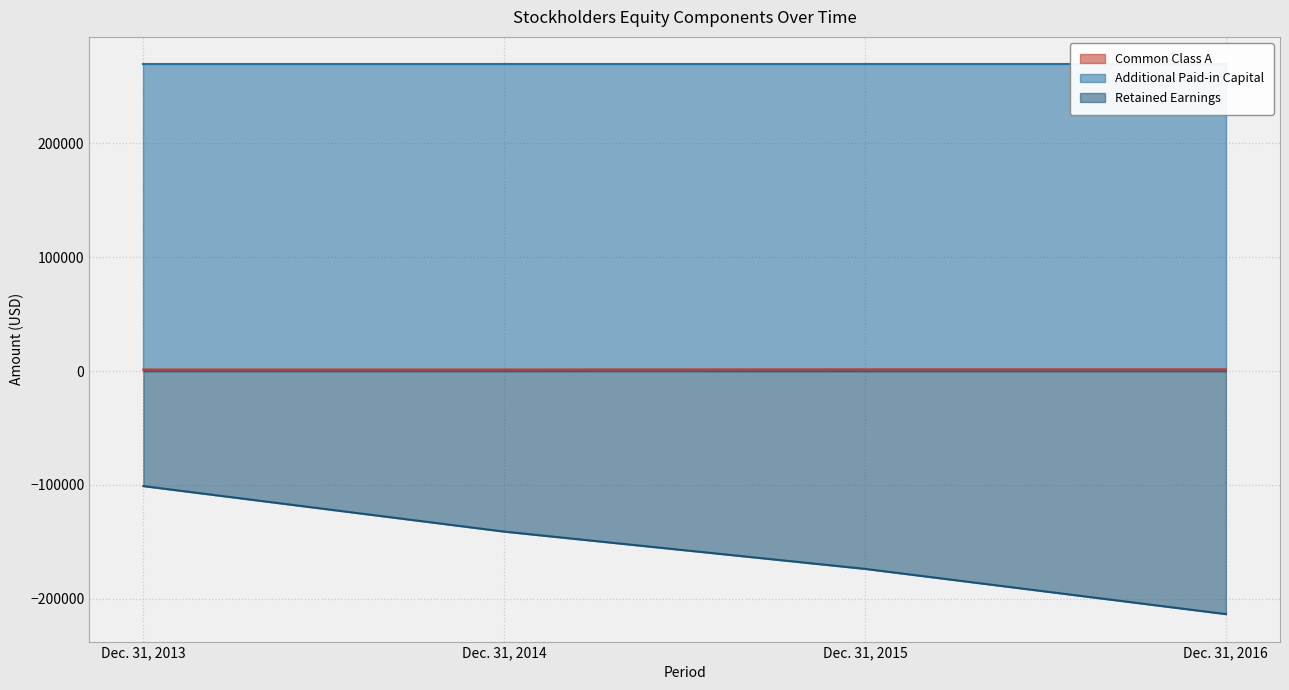

Does the chart display data point markers on the line(s)?

No